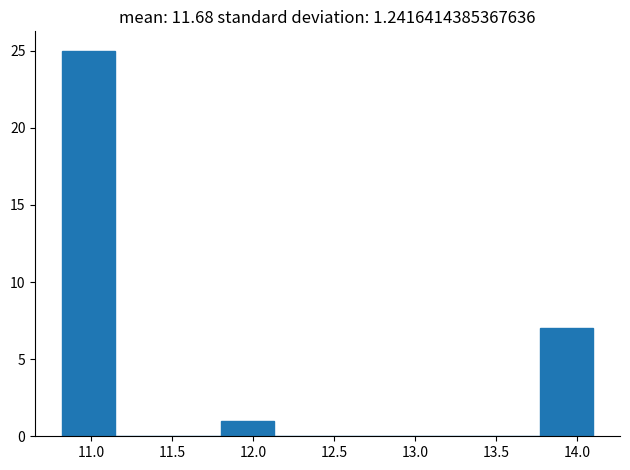

Reading left to right, list every bar in this chart as the range it spans on the x-axis followed by its height. Neither the bar edges nor the heights are printed on the chart, so give them approximately, as read against the axes.

10.80 to 11.15: 25
11.15 to 11.50: 0
11.50 to 11.80: 0
11.80 to 12.15: 1
12.15 to 12.45: 0
12.45 to 12.80: 0
12.80 to 13.10: 0
13.10 to 13.45: 0
13.45 to 13.75: 0
13.75 to 14.10: 7